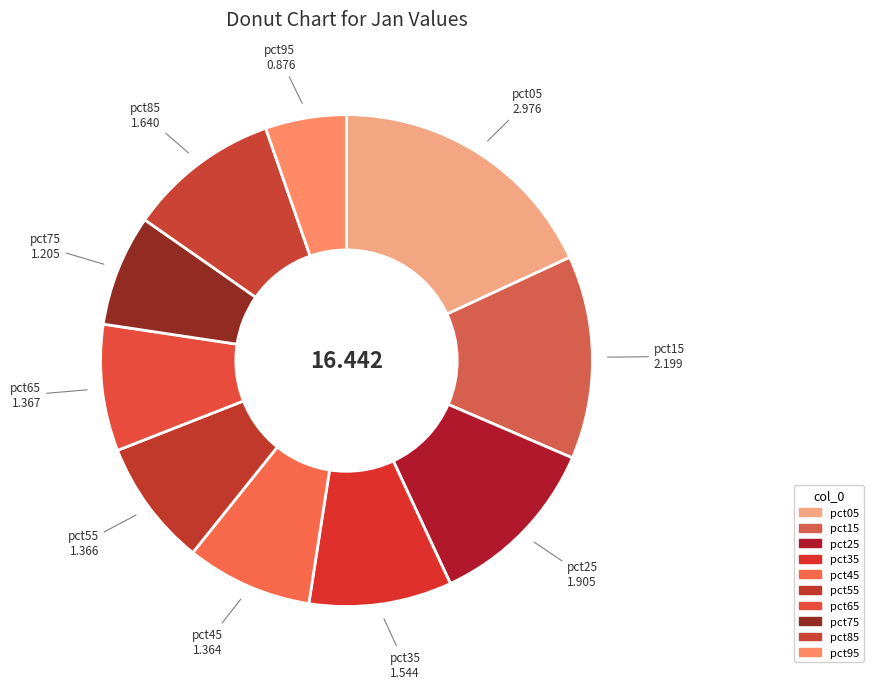

What is the change in value from pct05 to pct15?

-0.8